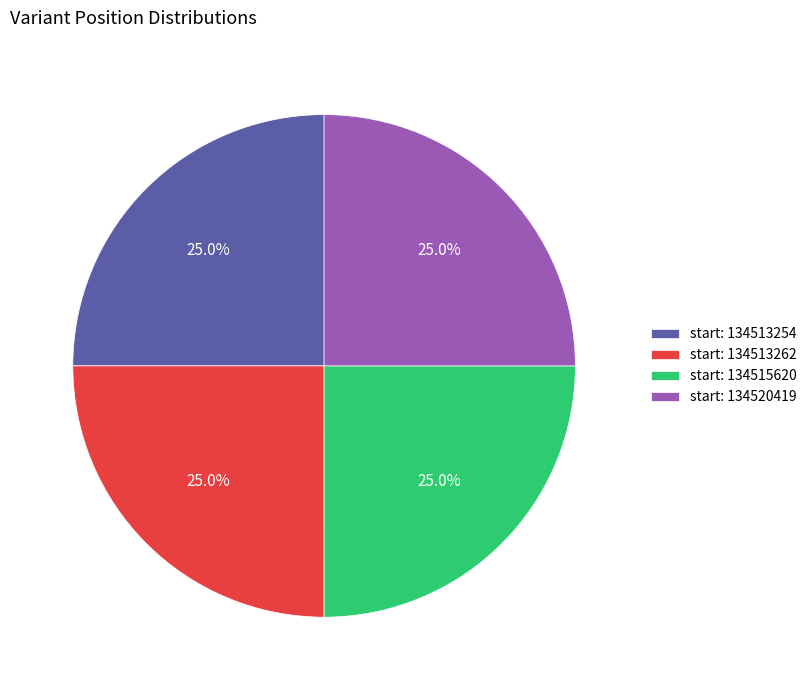

Does any single category account for the majority?

No